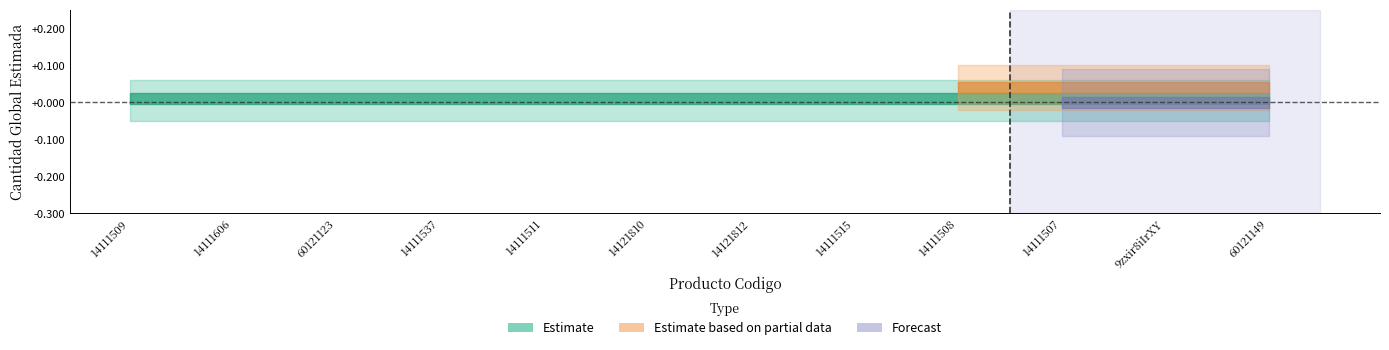

How many data points does each series have?

12